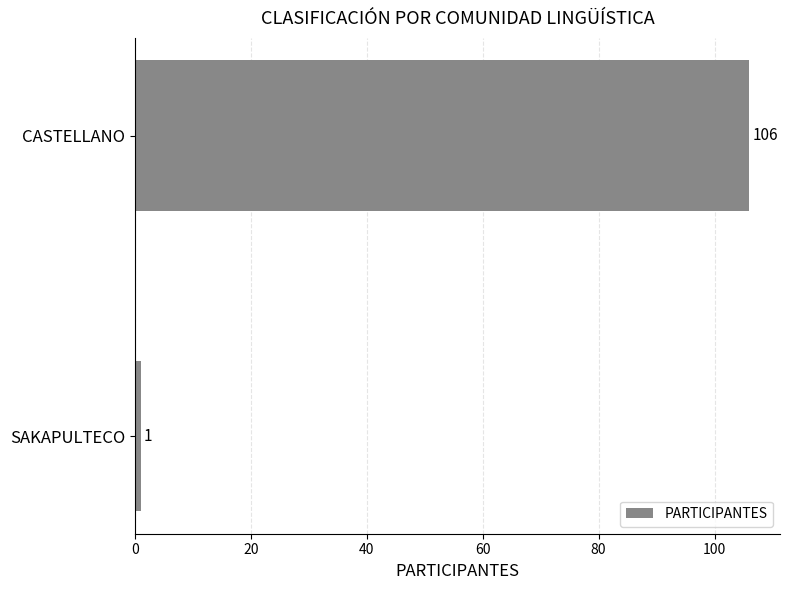

What is the sum of all values?

107